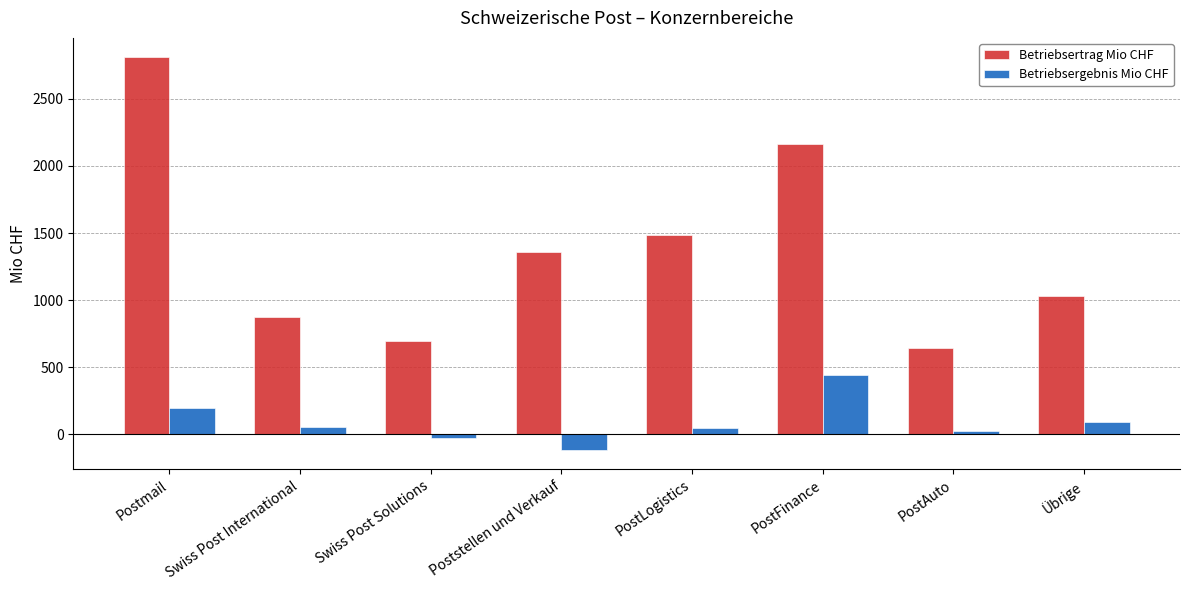

How many bars are there in total?

16